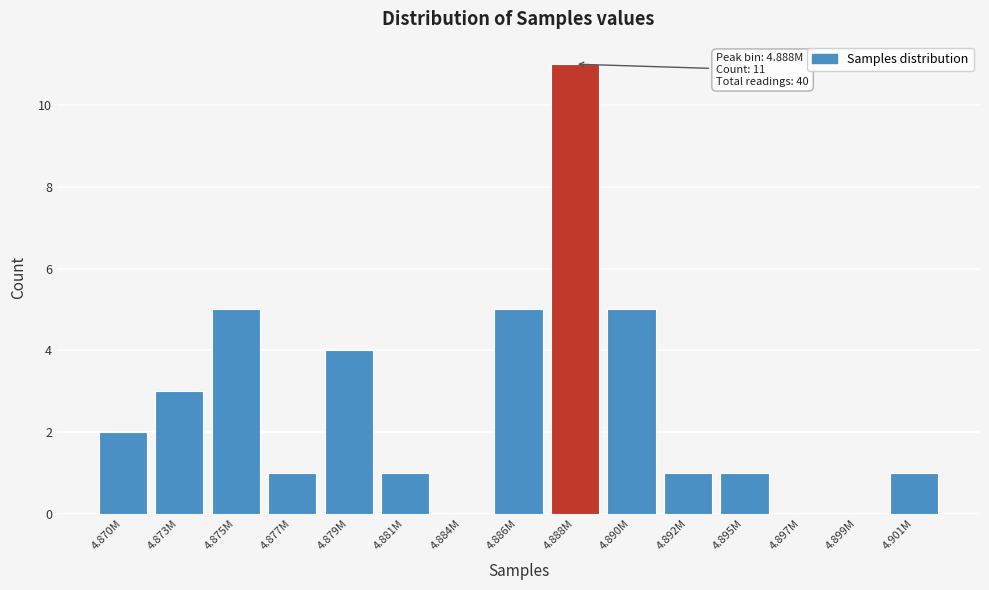

Reading left to right, list all the values displayed in this chart.

4.870M=2	4.873M=3	4.875M=5	4.877M=1	4.879M=4	4.881M=1	4.884M=0	4.886M=5	4.888M=11	4.890M=5	4.892M=1	4.895M=1	4.897M=0	4.899M=0	4.901M=1